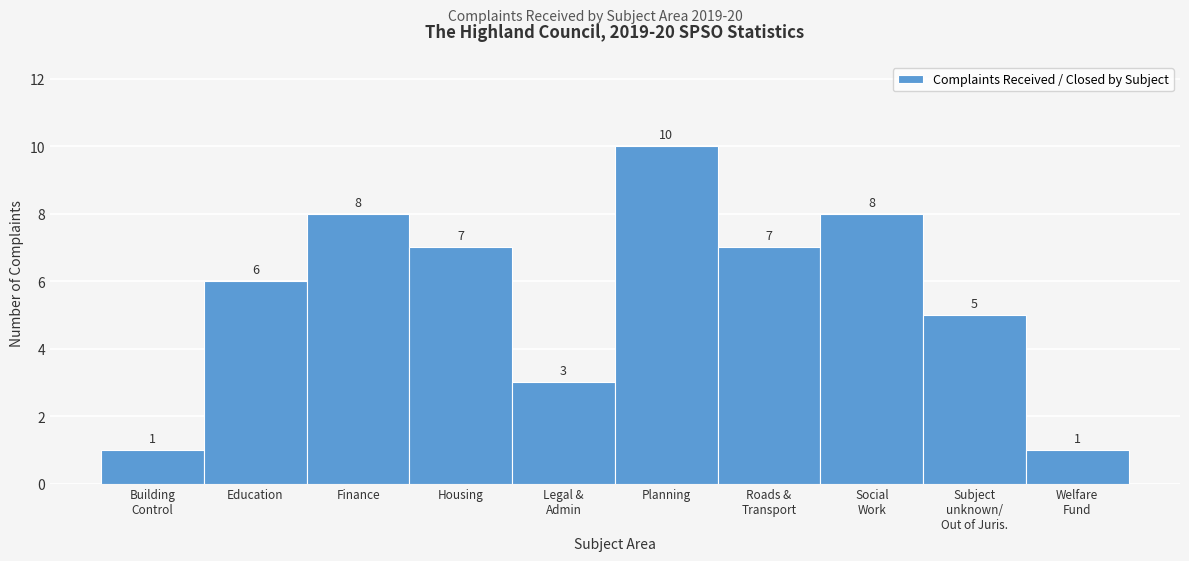

Reading left to right, what are all the values shown in this chart?

1	6	8	7	3	10	7	8	5	1